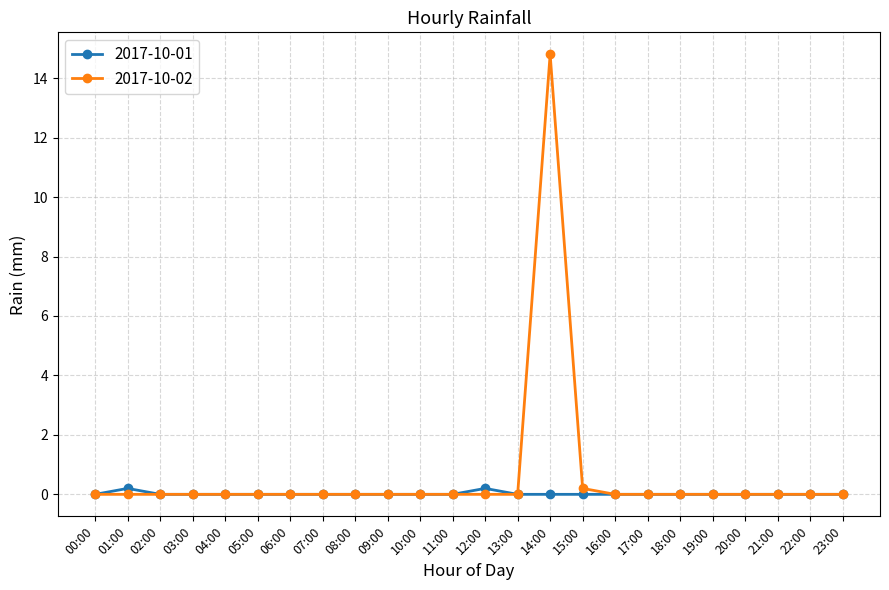

Which series has the largest total across all categories?

2017-10-02